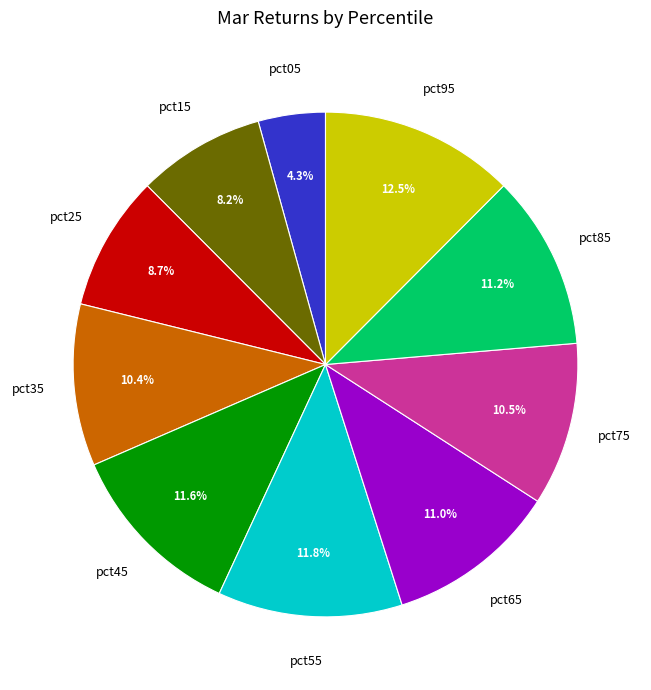

How many segments does this pie chart have?

10